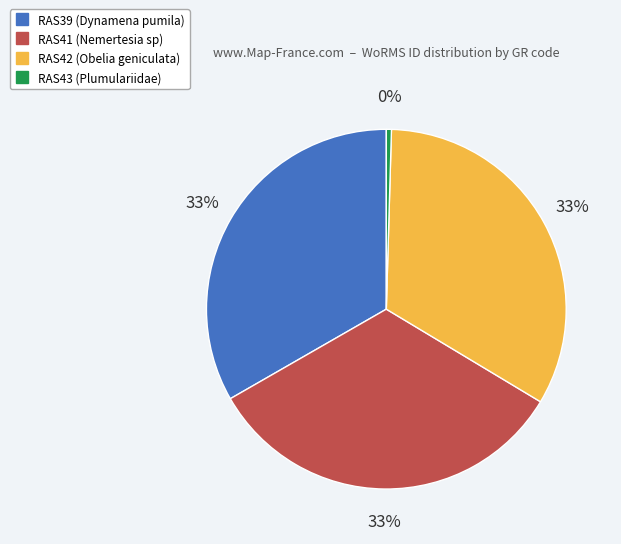

How many segments does this pie chart have?

4